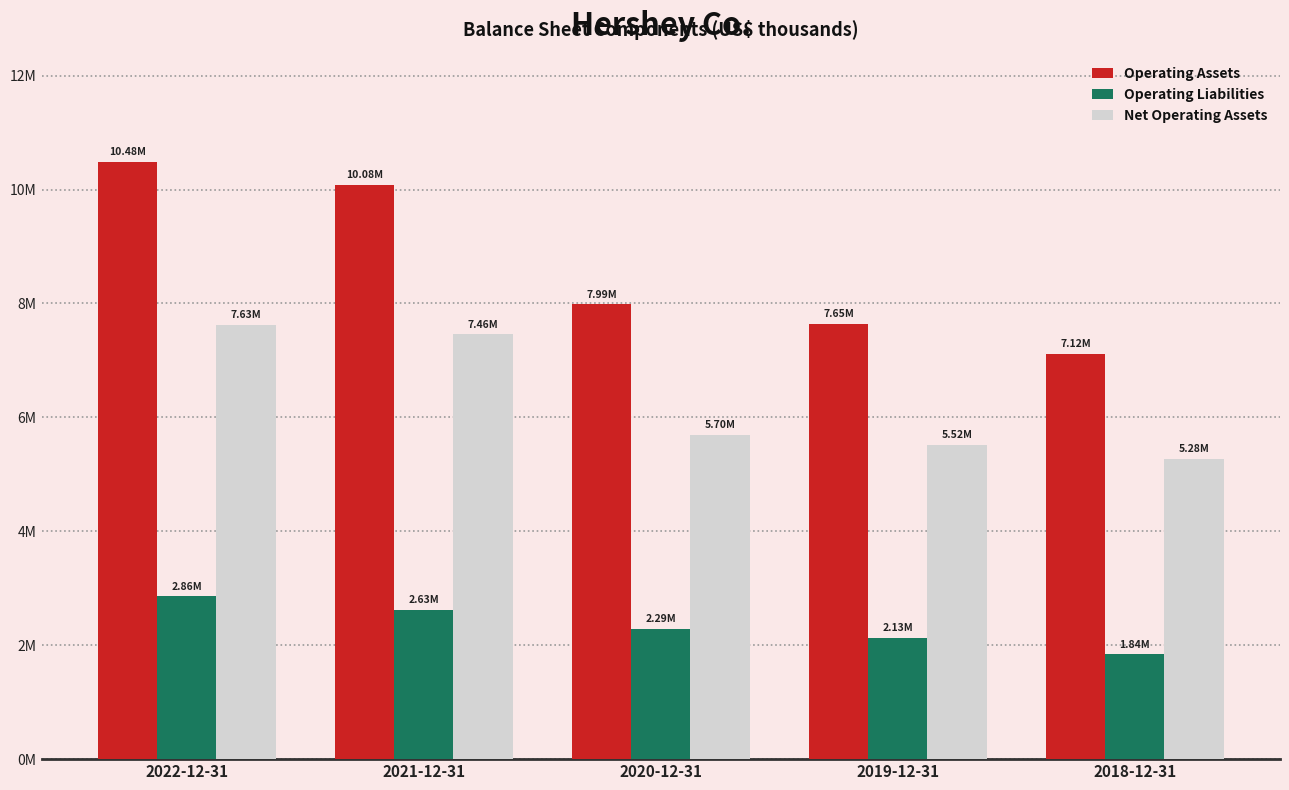

What are all the series names shown in the legend?

Operating Assets, Operating Liabilities, Net Operating Assets